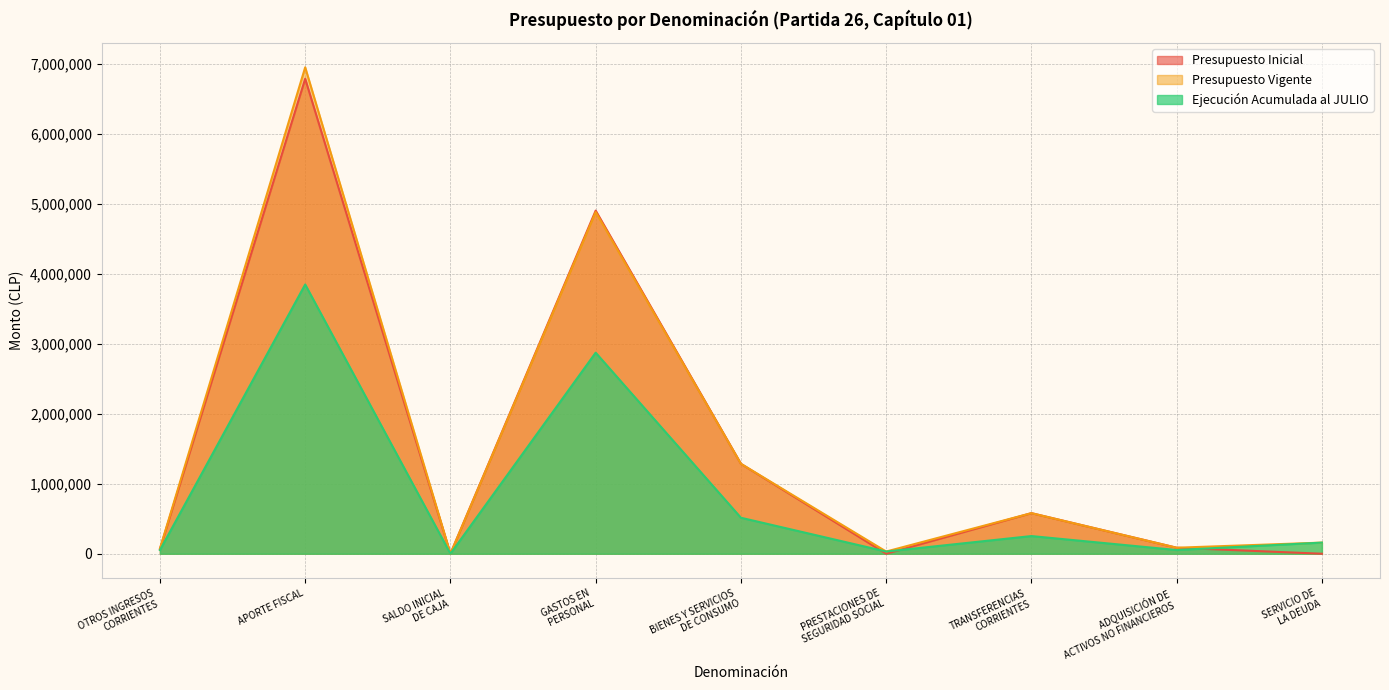

Reading right to left, list all the values displayed in this chart.

Presupuesto Inicial: 10	85816	579608	0	1284323	4899788	10	6782040	67495
Presupuesto Vigente: 158898	85816	579608	31449	1284323	4878691	10	6945371	73404
Ejecución Acumulada al JULIO: 158888	53029	252331	31448	513913	2871018	0	3844668	52449